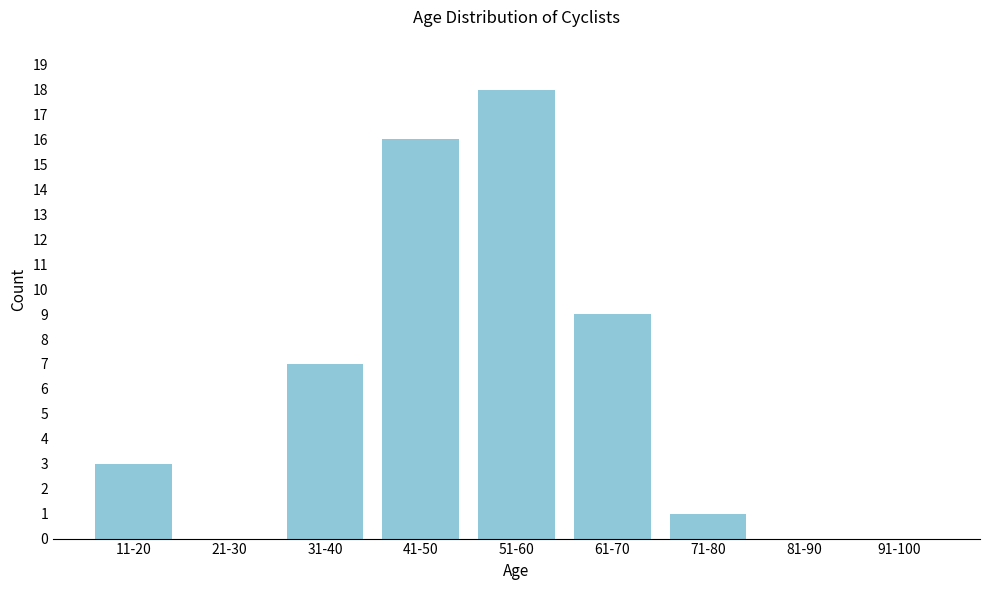

Reading left to right, transcribe all the data shown in this chart.

11-20=3	21-30=0	31-40=7	41-50=16	51-60=18	61-70=9	71-80=1	81-90=0	91-100=0